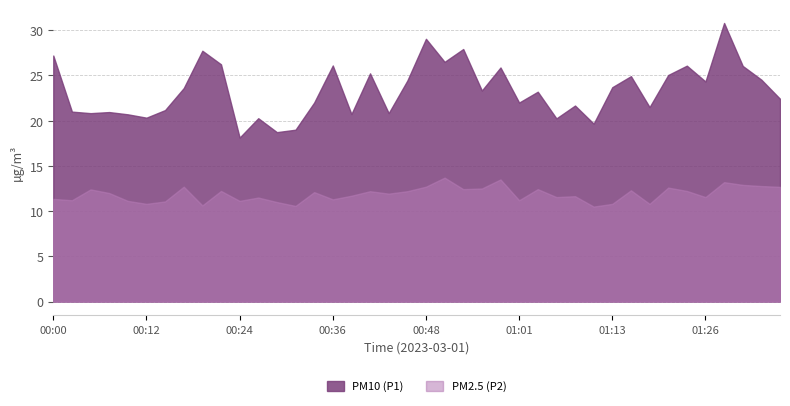

Which category has the highest value in the P2 series?

00:51